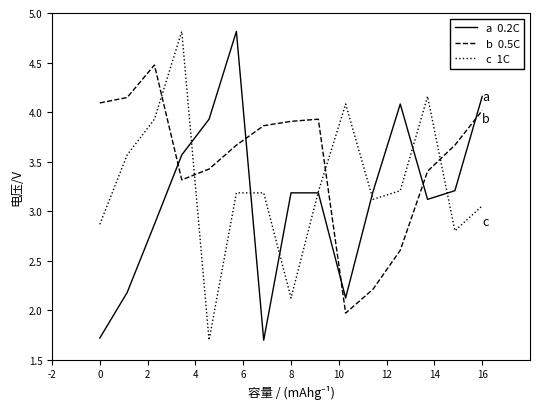

What is the greatest value displayed?

4.8